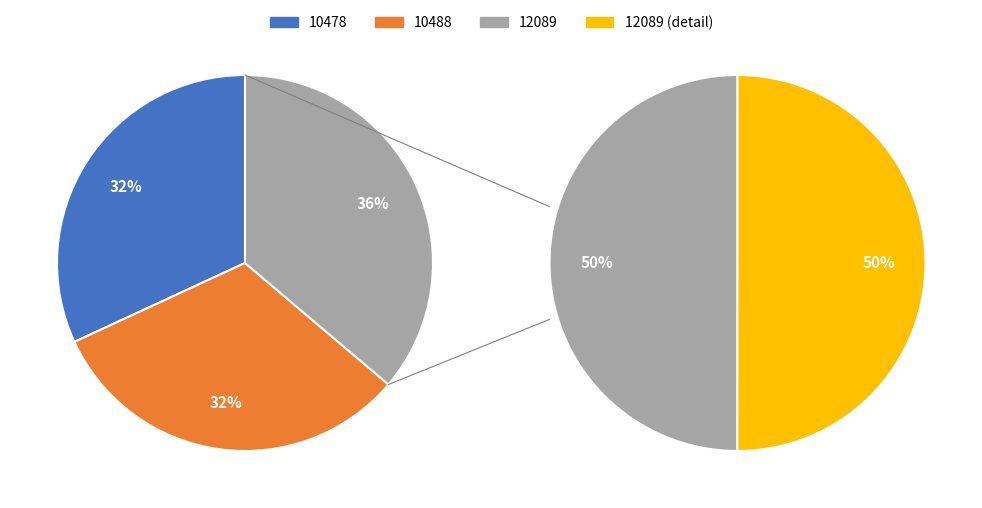

To the nearest percent, what is the average slice percentage?

33%